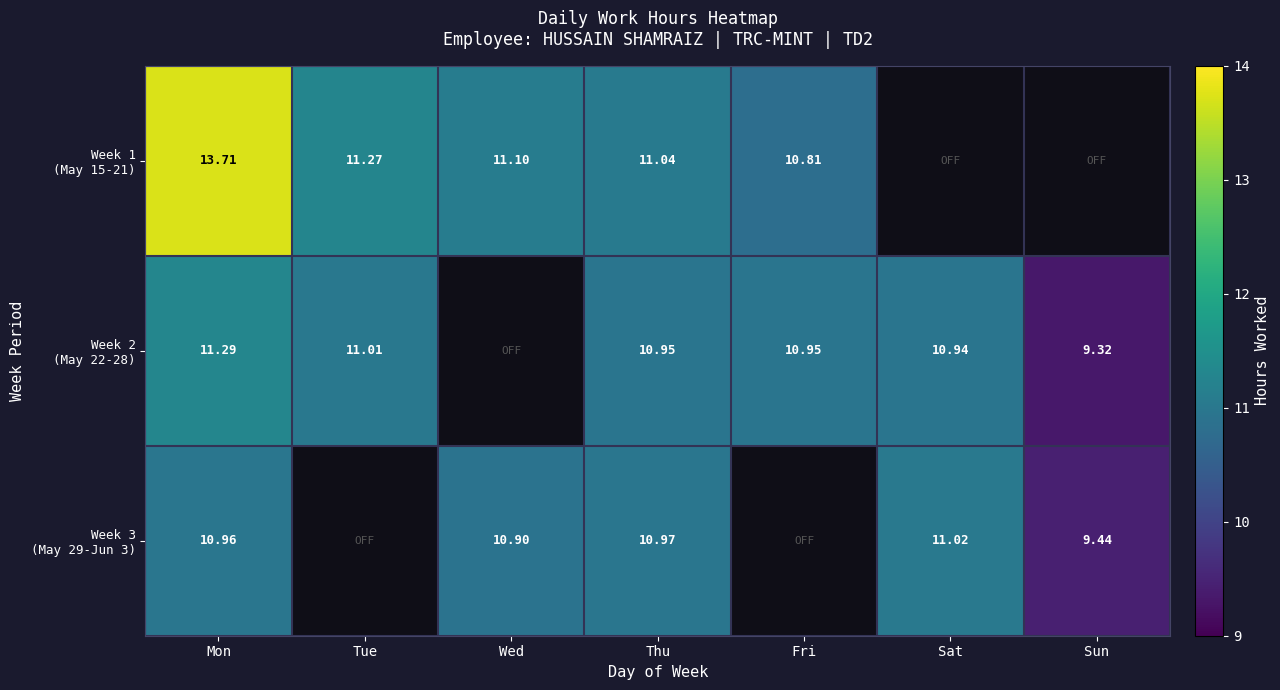

Read the Week 2 (May 22-28) value at Thu.

10.9